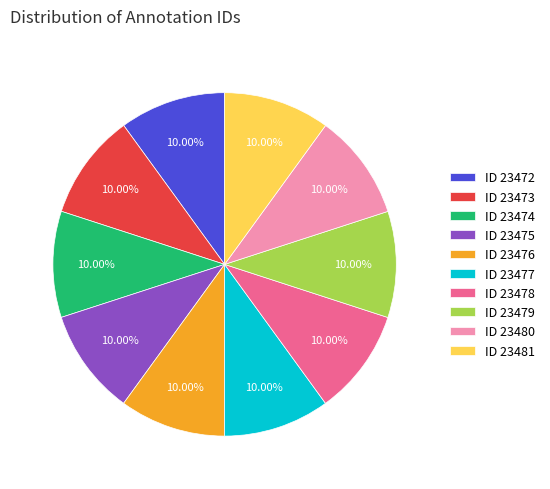

Is the sum of ID 23478 and ID 23480 greater than half?

No